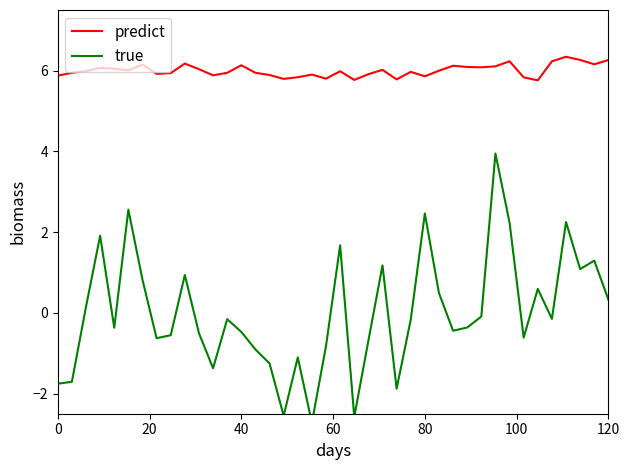

The value of true at 18 is -1.4. True or false?

False